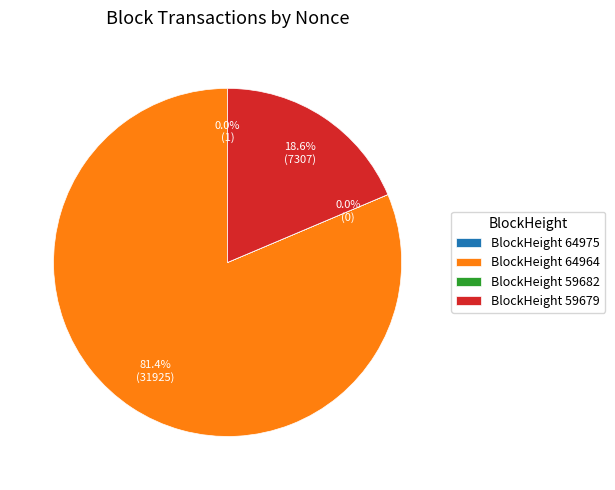

What percentage is NOT represented by BlockHeight 59679?

81.4%